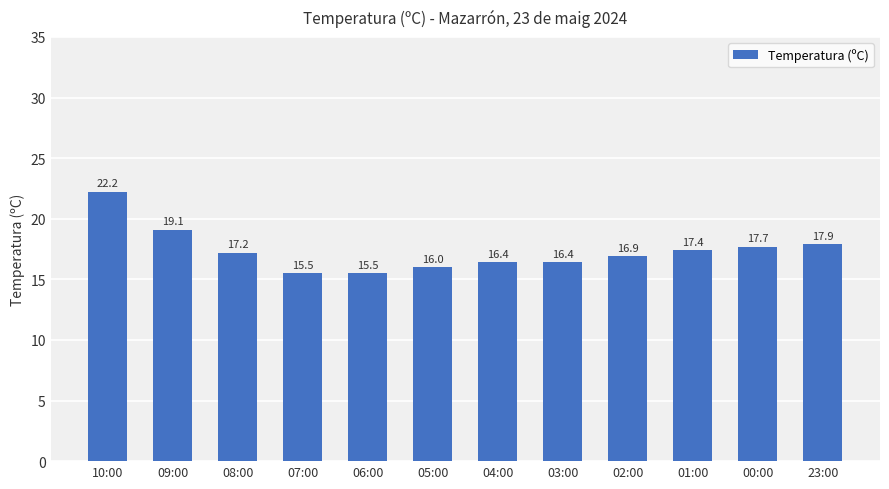

True or false: the data shows 19.1 at 09:00.

True